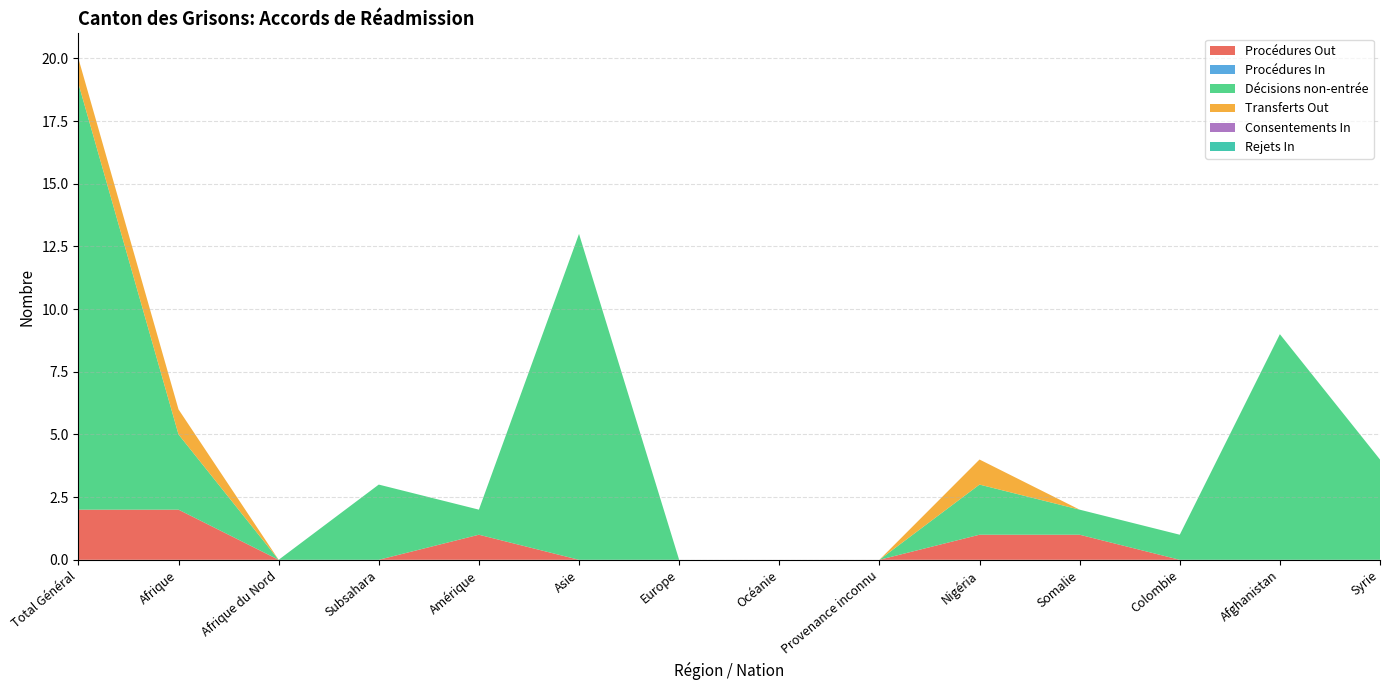

Reading left to right, what are all the values shown in this chart?

Procédures Out: 2	2	0	0	1	0	0	0	0	1	1	0	0	0
Procédures In: 0	0	0	0	0	0	0	0	0	0	0	0	0	0
Décisions non-entrée: 17	3	0	3	1	13	0	0	0	2	1	1	9	4
Transferts Out: 1	1	0	0	0	0	0	0	0	1	0	0	0	0
Consentements In: 0	0	0	0	0	0	0	0	0	0	0	0	0	0
Rejets In: 0	0	0	0	0	0	0	0	0	0	0	0	0	0